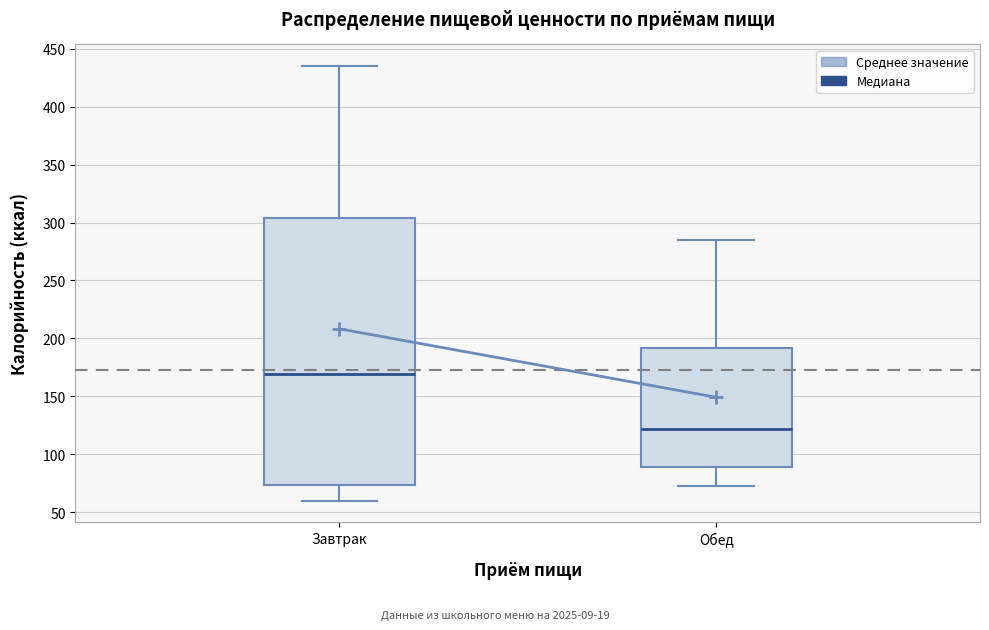

Where does the upper whisker of the box for Завтрак end on the y-axis? The values are not printed on the chart, so give them approximately, as read against the axis.

435